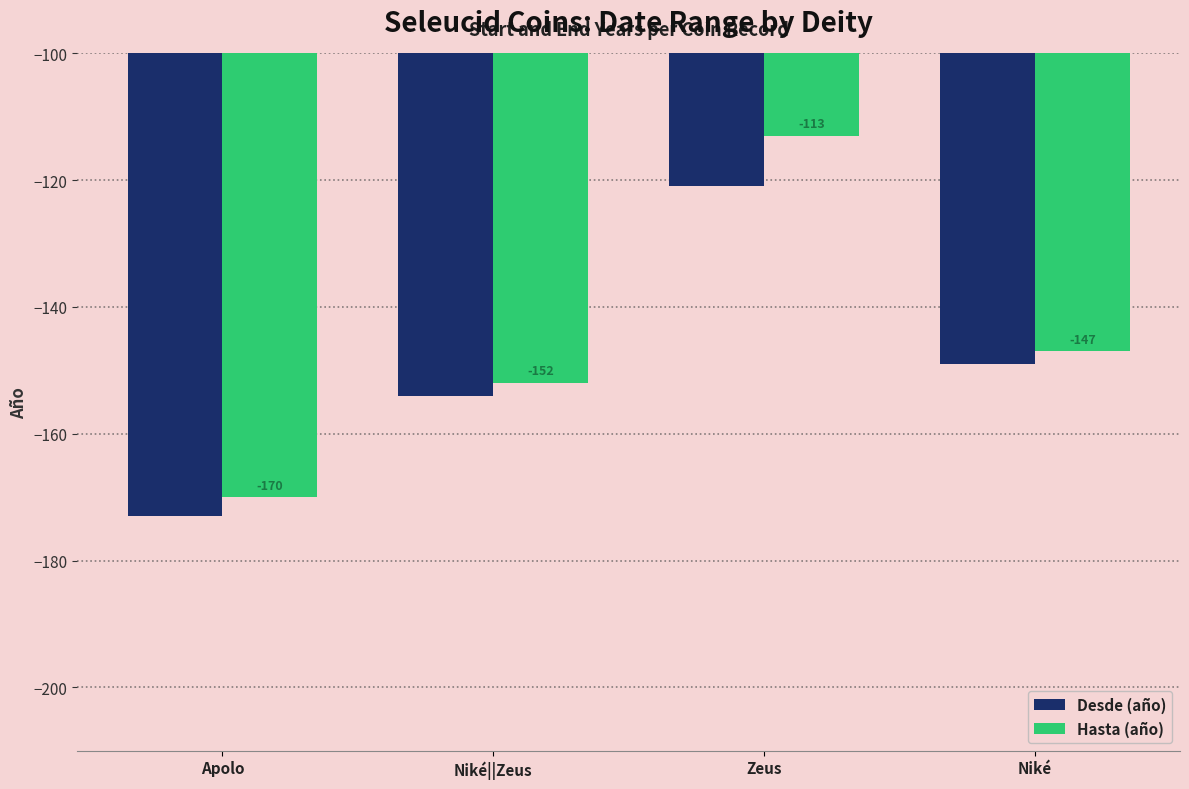

What is the spread (max minus min) of values at Zeus?

8